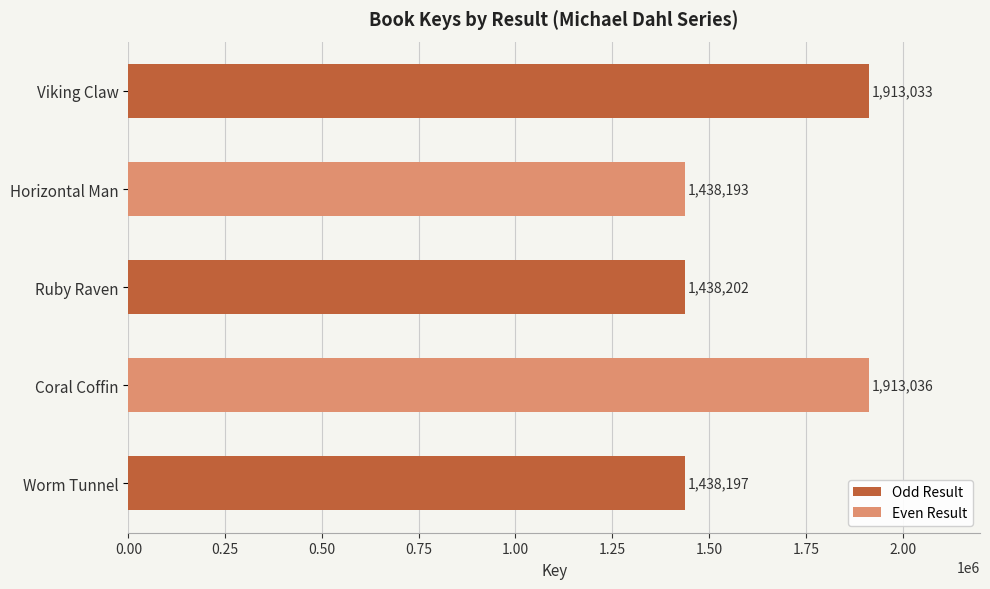

Rank the categories by value from lowest to highest.

Horizontal Man, Worm Tunnel, Ruby Raven, Viking Claw, Coral Coffin